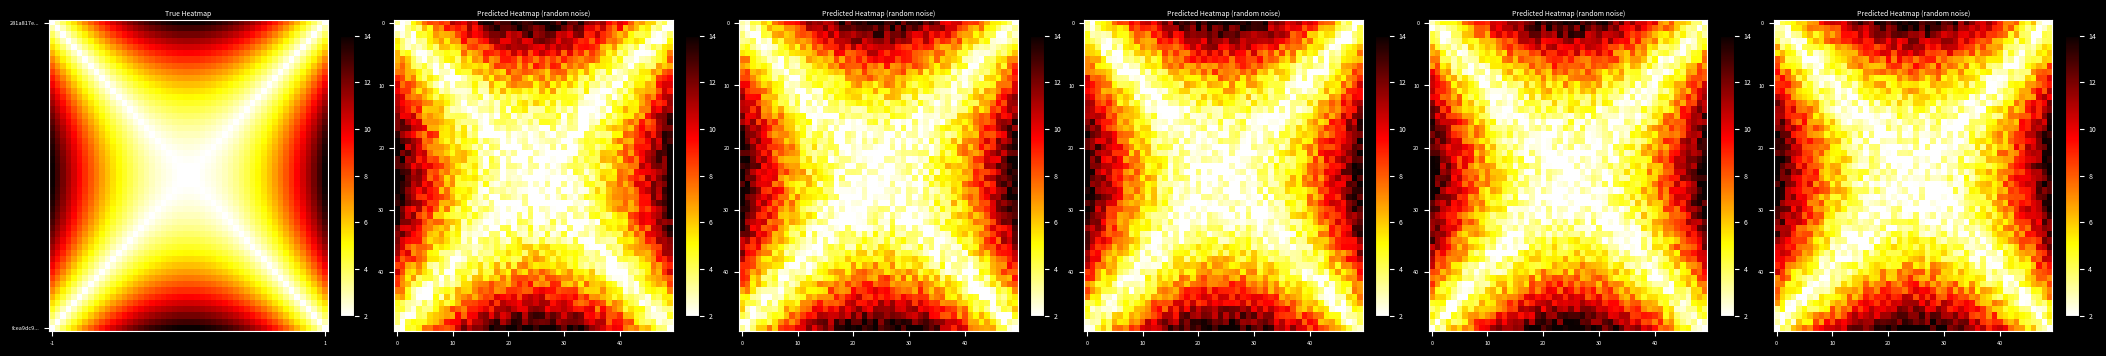

Is the value of fcea9dc94852044d80cfff7f85a813ae6b54aa7 at io_index greater than the value of 281a817eece44308b5c46347e232ea368e84828 at direction?

Yes